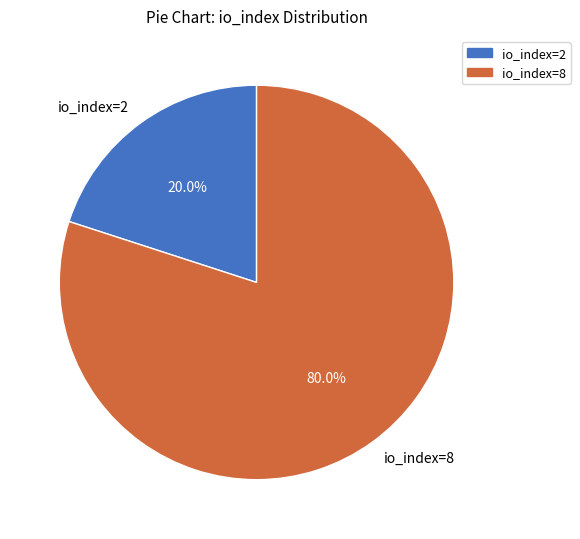

Which has a higher value, io_index=2 or io_index=8?

io_index=8